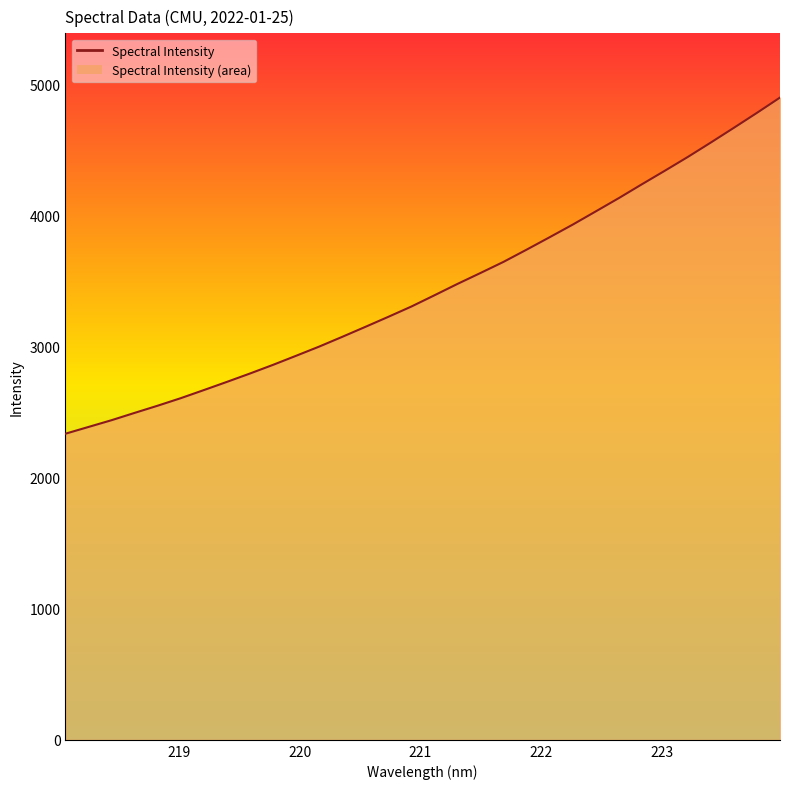

How many values are below 3393?

16